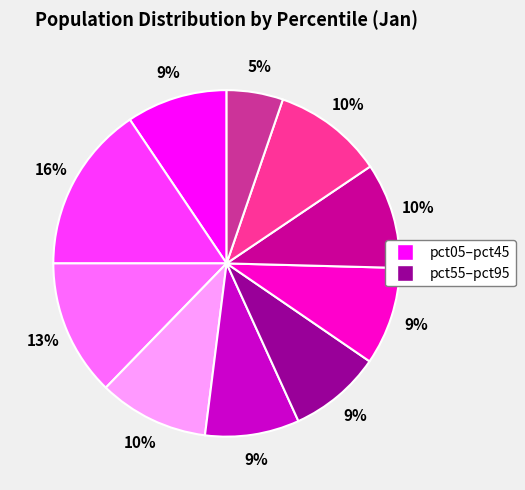

Count the number of slices in the pie.

10